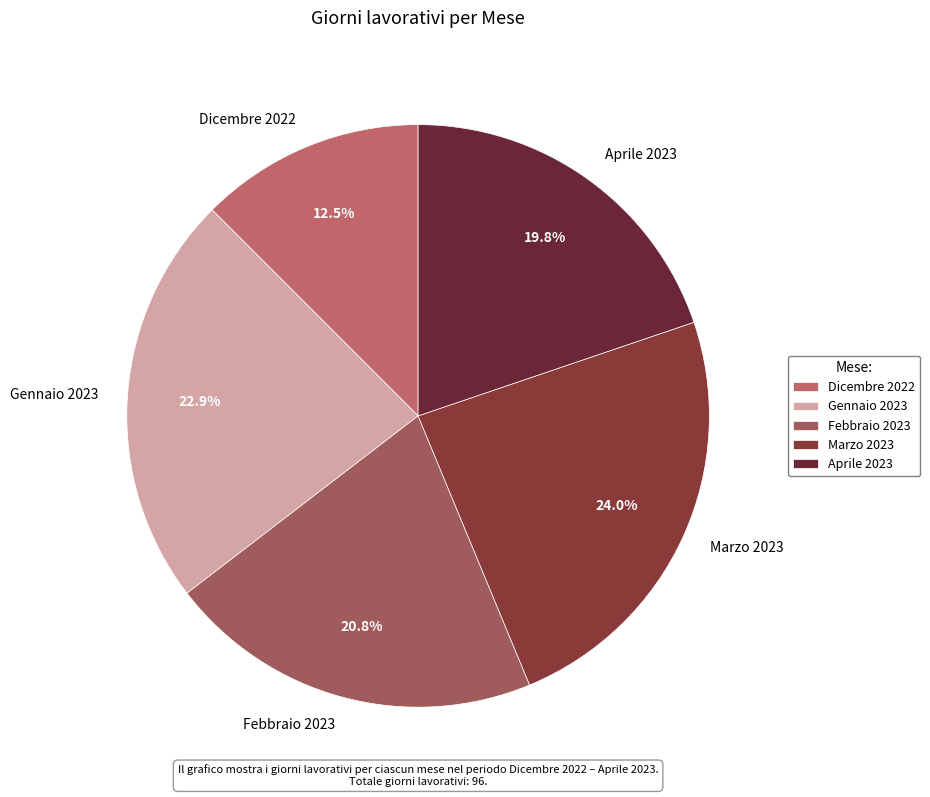

How many segments does this pie chart have?

5